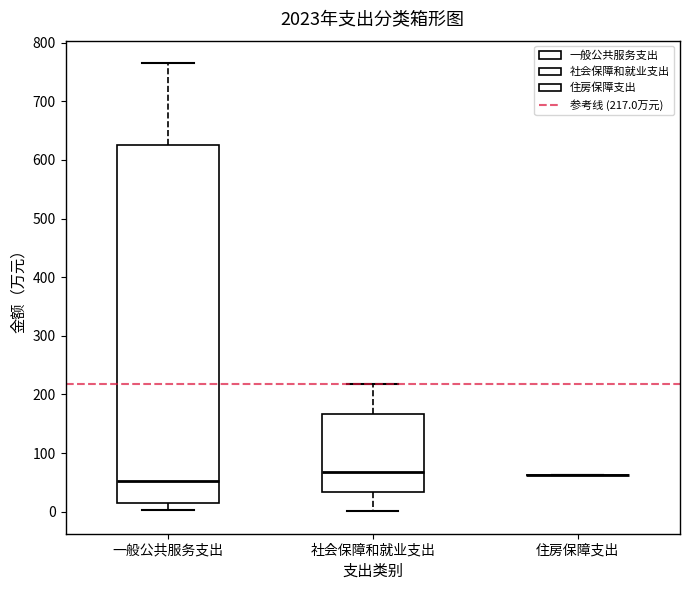

Reading left to right, read every box against the y-axis: the position of its median line, the range the box covers, and the ends of its whiskers. The values are not printed on the chart, so give them approximately, as read against the axis.

一般公共服务支出: median 50, box 20 to 630, whiskers 0 to 770
社会保障和就业支出: median 70, box 30 to 170, whiskers 0 to 220
住房保障支出: box collapsed to a line at 60, whiskers 60 to 60